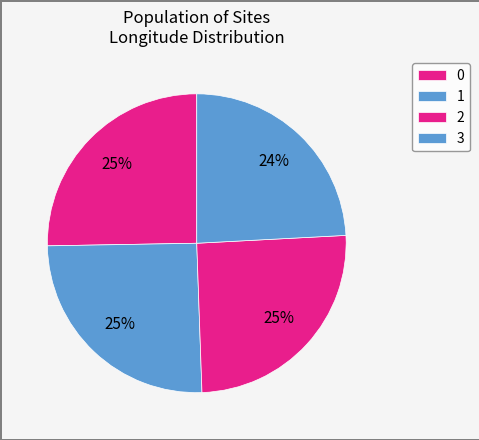

How many segments does this pie chart have?

4